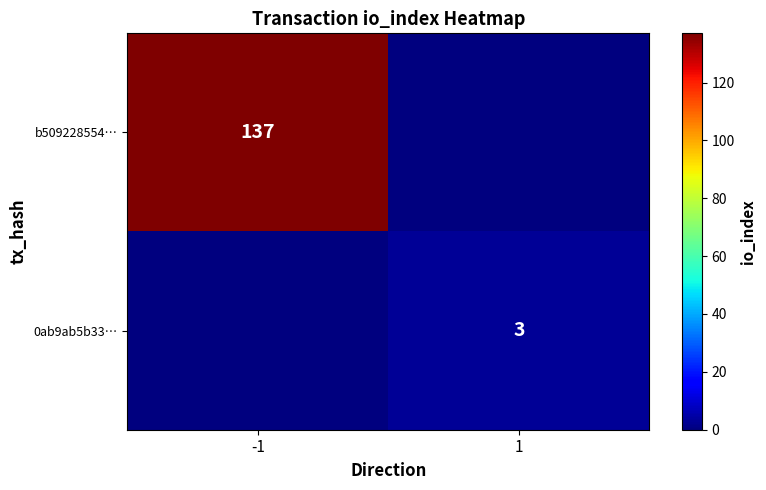

The 0ab9ab5b33… series shows 3 at 1. True or false?

True